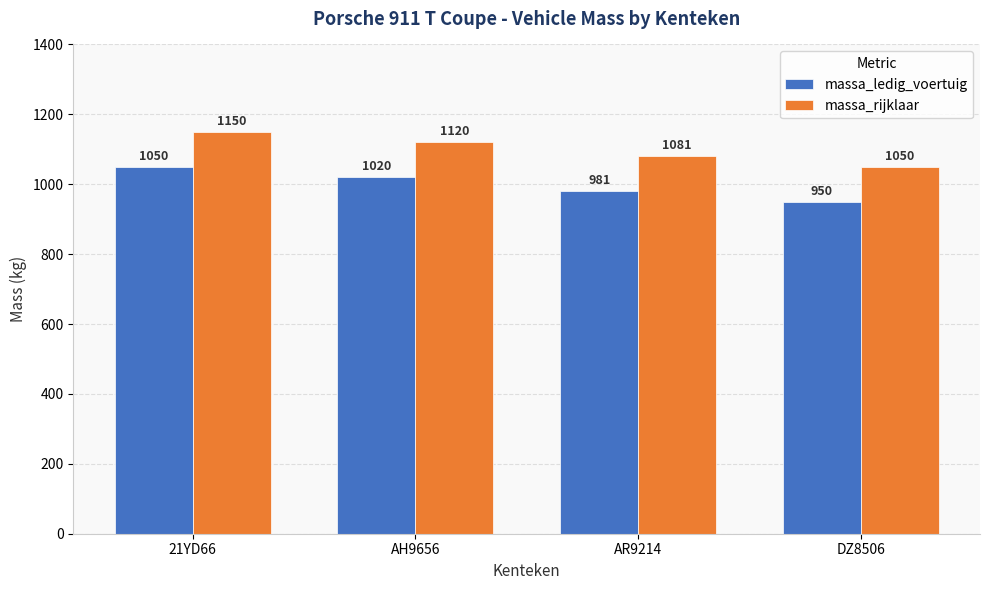

What is the average value of the massa_ledig_voertuig series?

1000